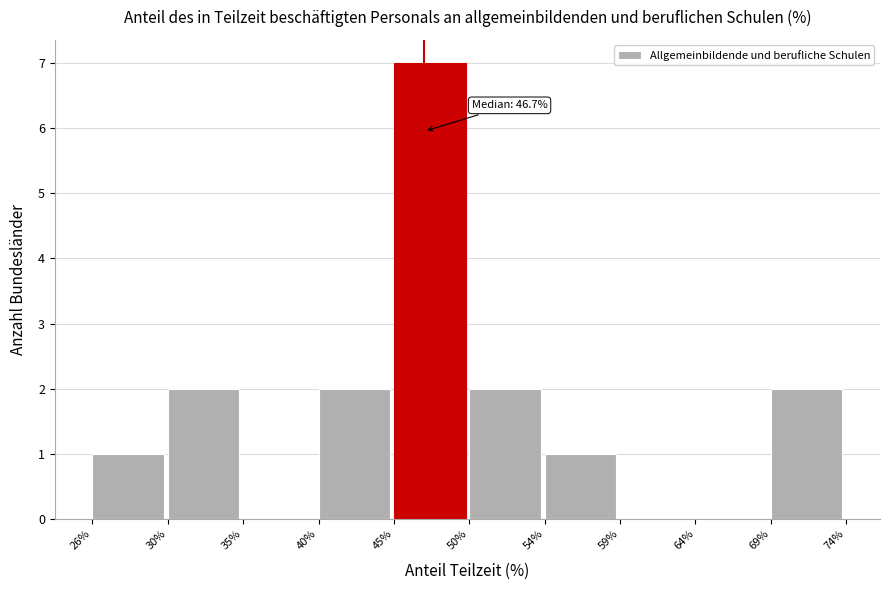

Which range on the x-axis has the tallest bar?

45% to 50%